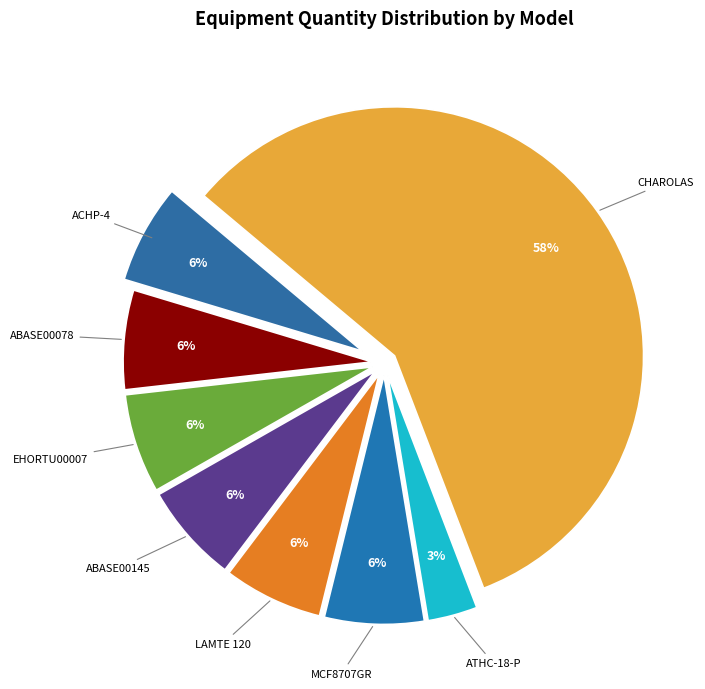

Count the number of slices in the pie.

8